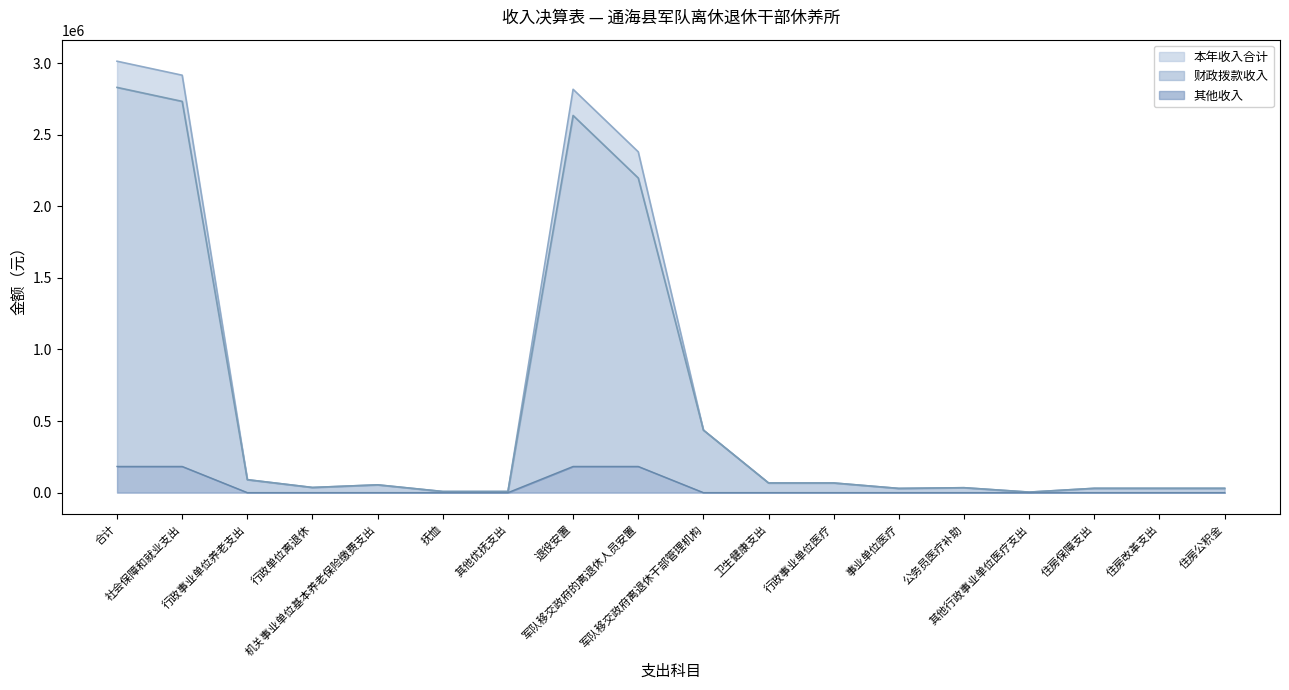

What is the difference between the highest and lowest values at 军队移交政府离退休干部管理机构?

436780.9